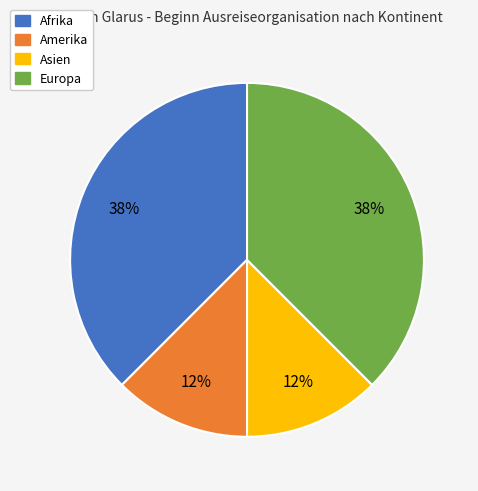

True or false: Asien accounts for 12% of the total.

True